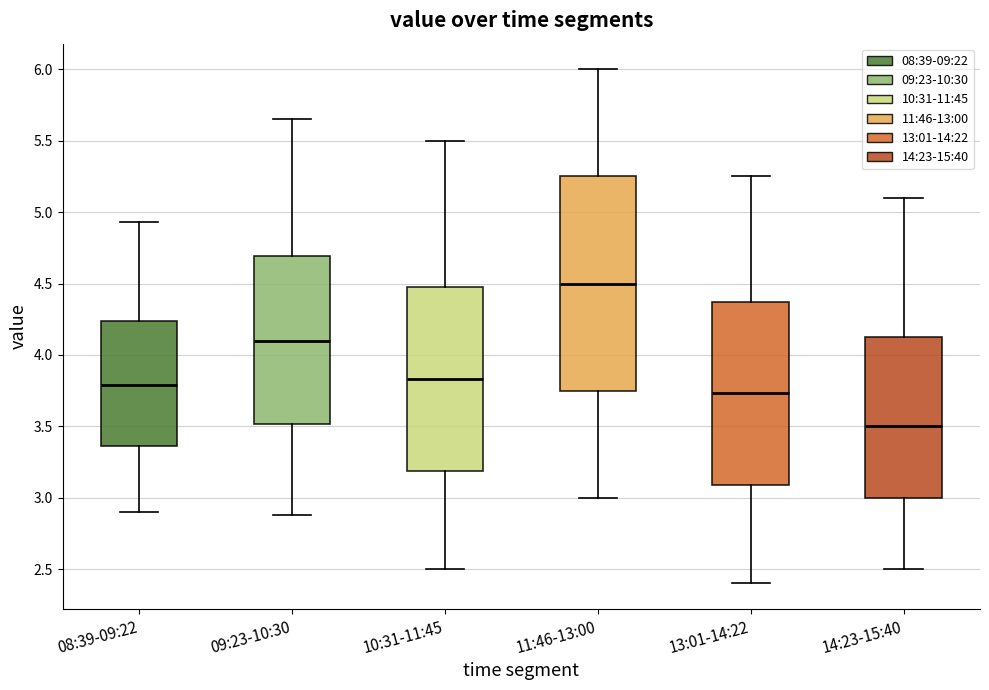

Which box's median line is the highest?

11:46-13:00